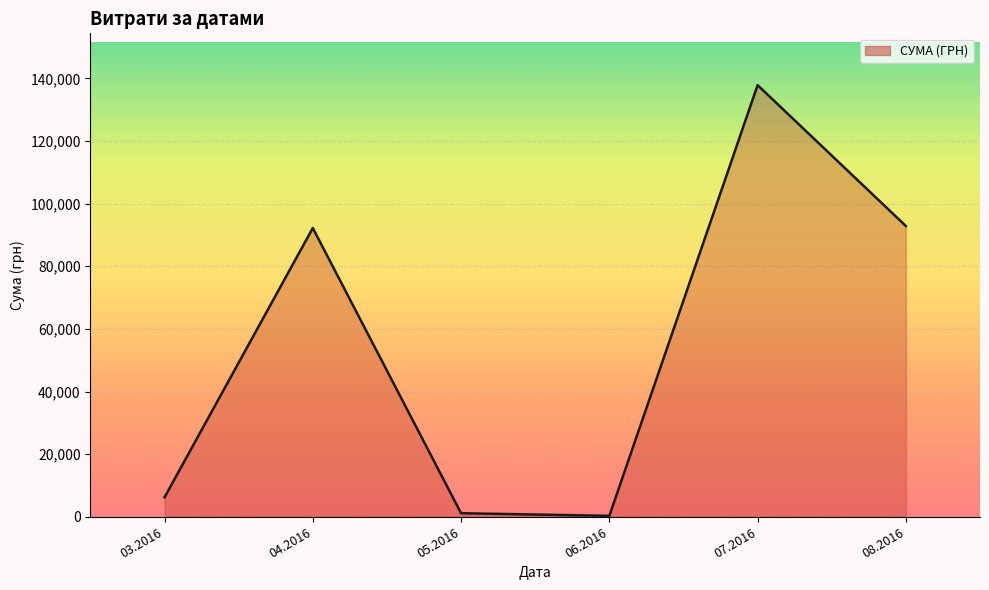

The value at 03.2016 is 11158.2. True or false?

False